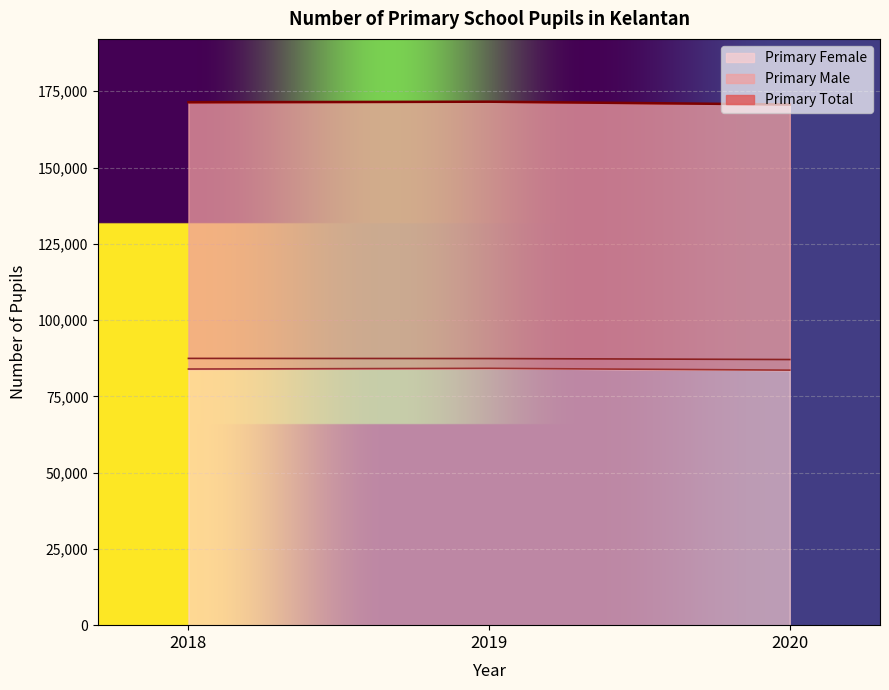

The value of Primary Male at 2019 is 87401. True or false?

True